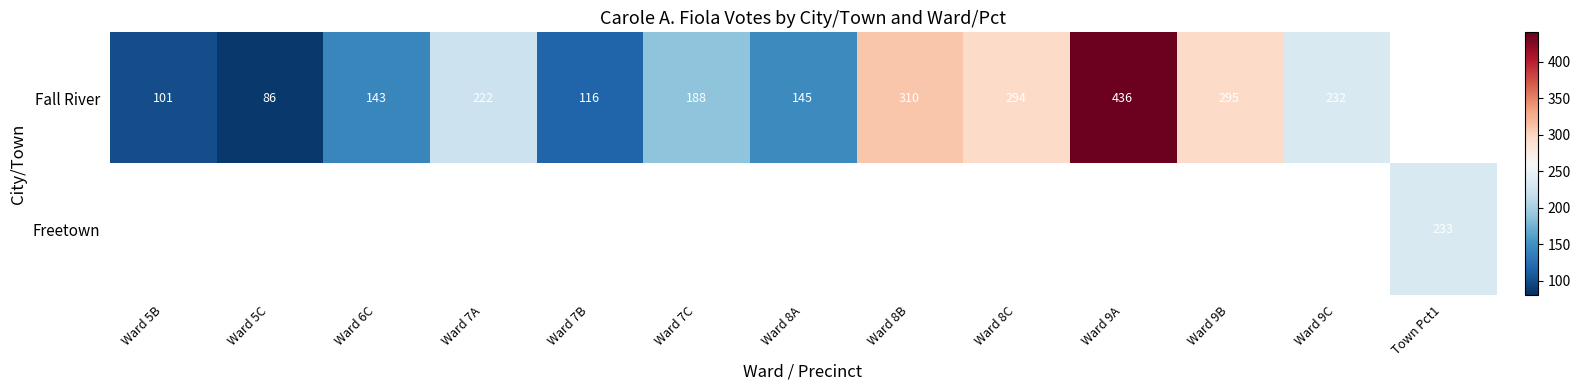

Is it true that Fall River equals 294 at Ward 8C?

True